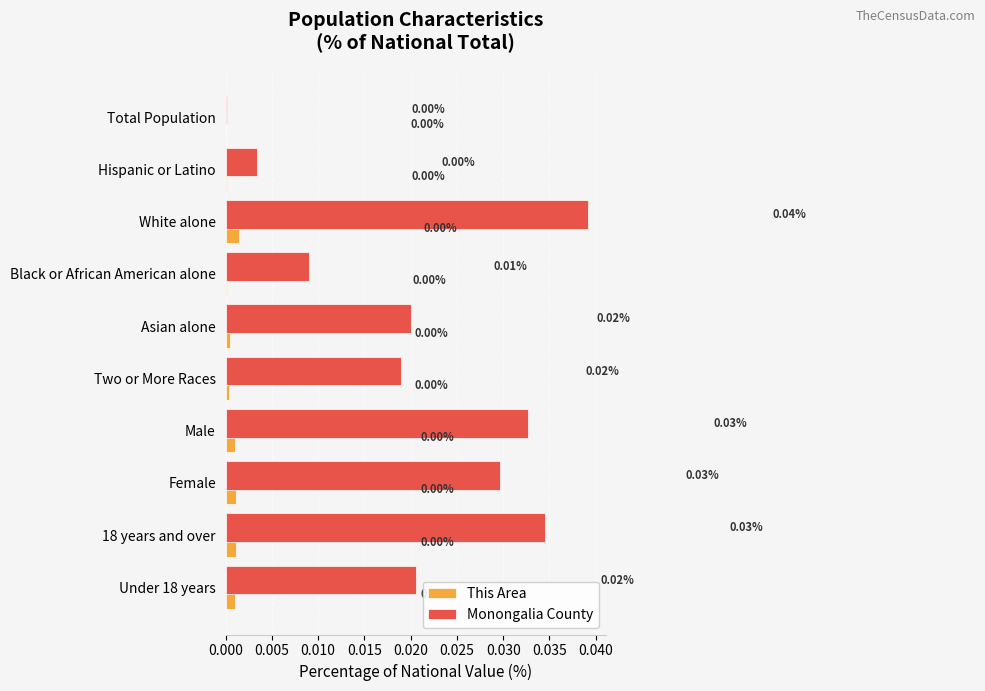

Which series has the largest total across all categories?

Monongalia County